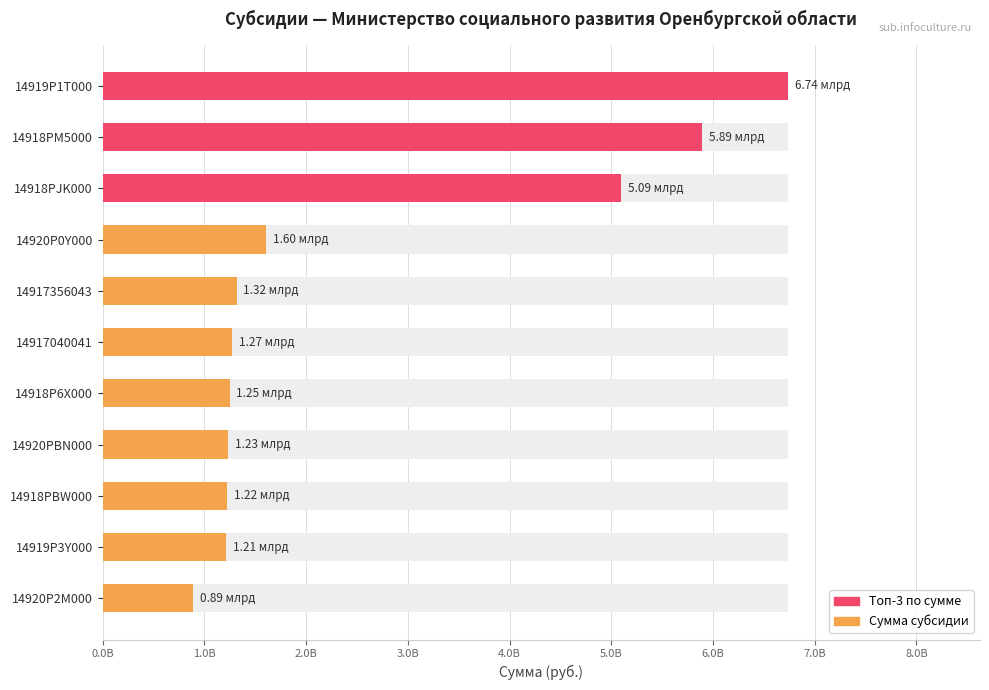

What is the sum of all values?

27732454206.8